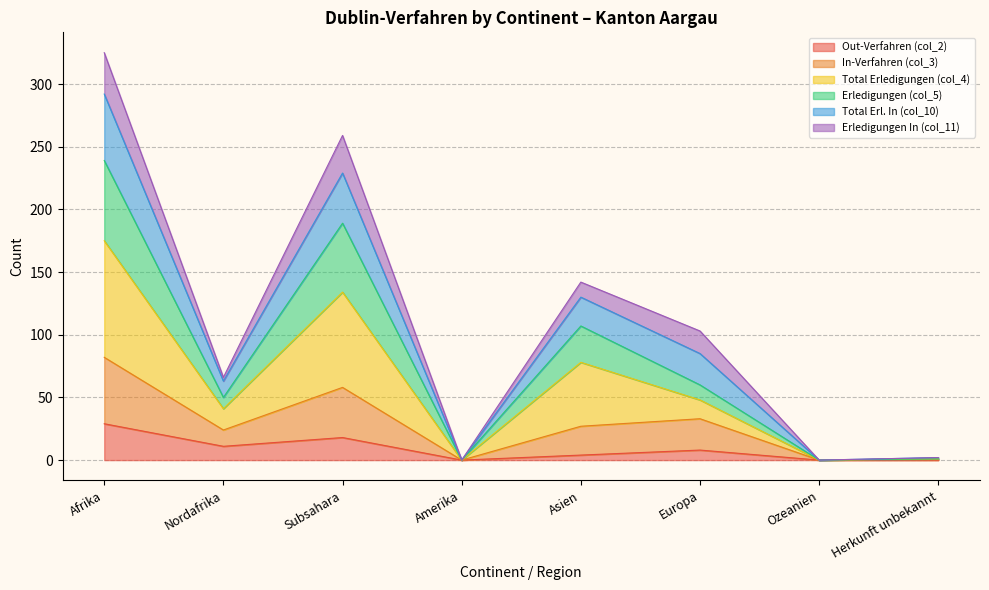

In In-Verfahren (col_3), how many points are higher than both neighbors (excluding endpoints)?

2